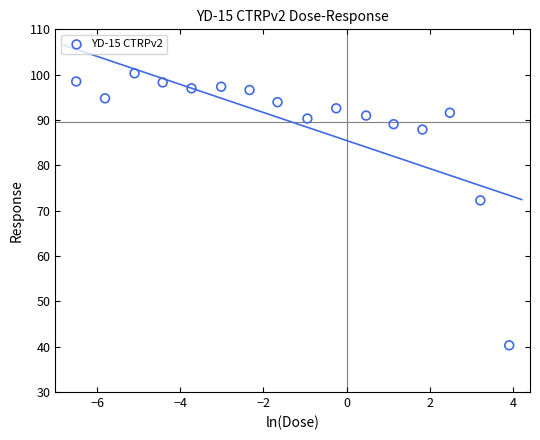

What Y value in the scatter plot is closest to 70?

72.3